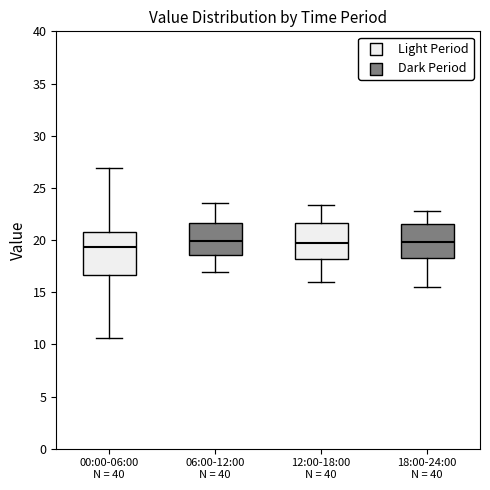

Reading left to right, read every box against the y-axis: the position of its median line, the range the box covers, and the ends of its whiskers. The values are not printed on the chart, so give them approximately, as read against the axis.

00:00-06:00 N = 40: median 19.5, box 16.5 to 21.0, whiskers 10.5 to 27.0
06:00-12:00 N = 40: median 20.0, box 18.5 to 21.5, whiskers 17.0 to 23.5
12:00-18:00 N = 40: median 19.5, box 18.0 to 21.5, whiskers 16.0 to 23.5
18:00-24:00 N = 40: median 20.0, box 18.5 to 21.5, whiskers 15.5 to 23.0